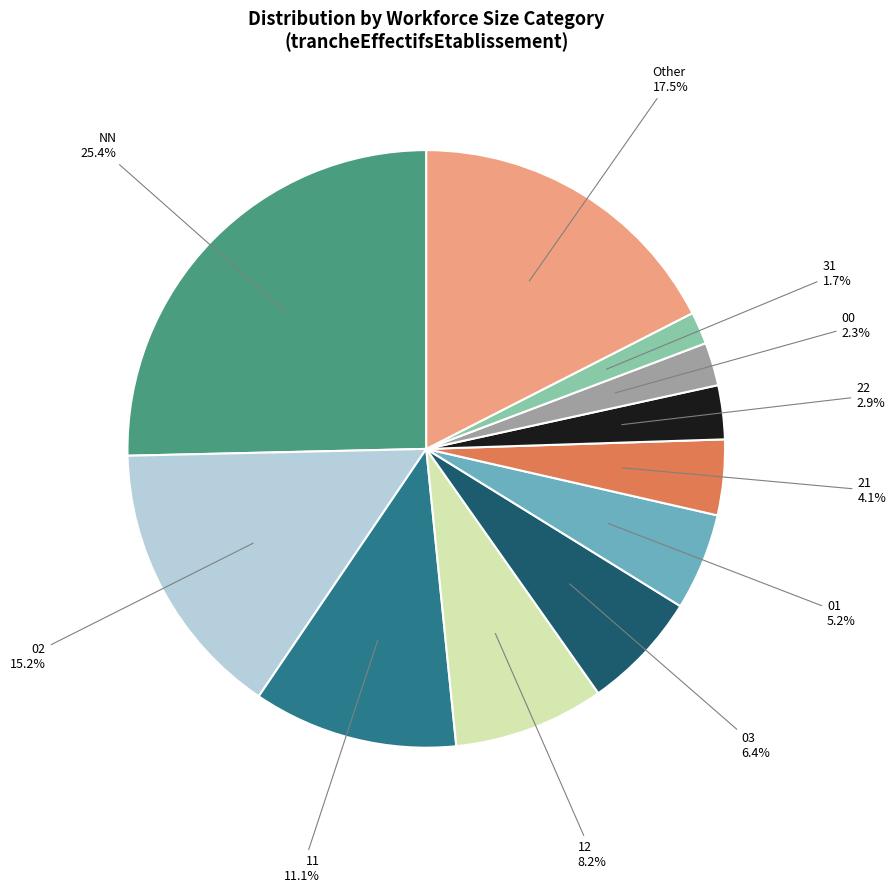

What percentage is the 31 slice, to the nearest percent?

2%